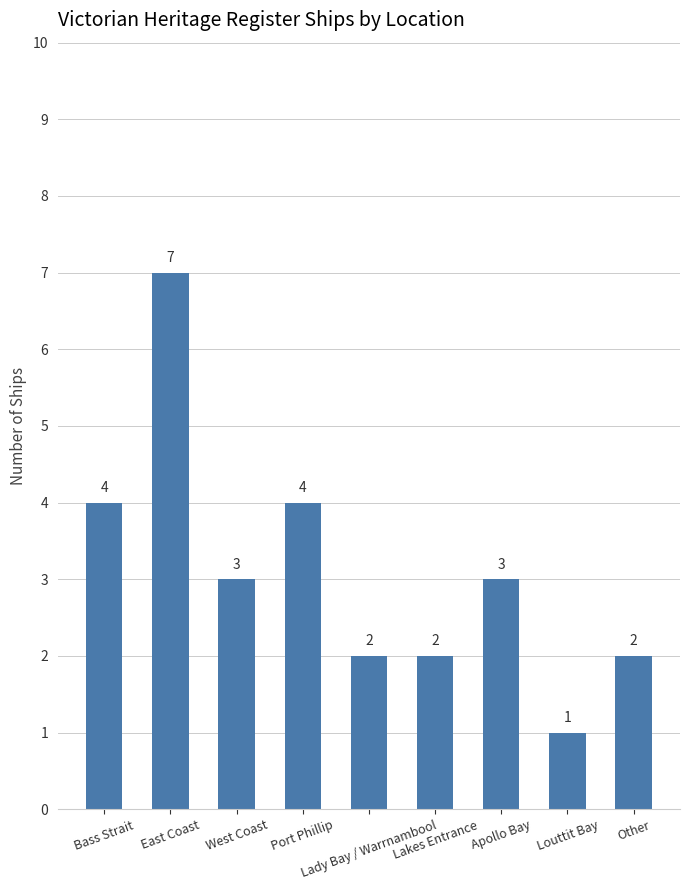

How many bars are there in total?

9